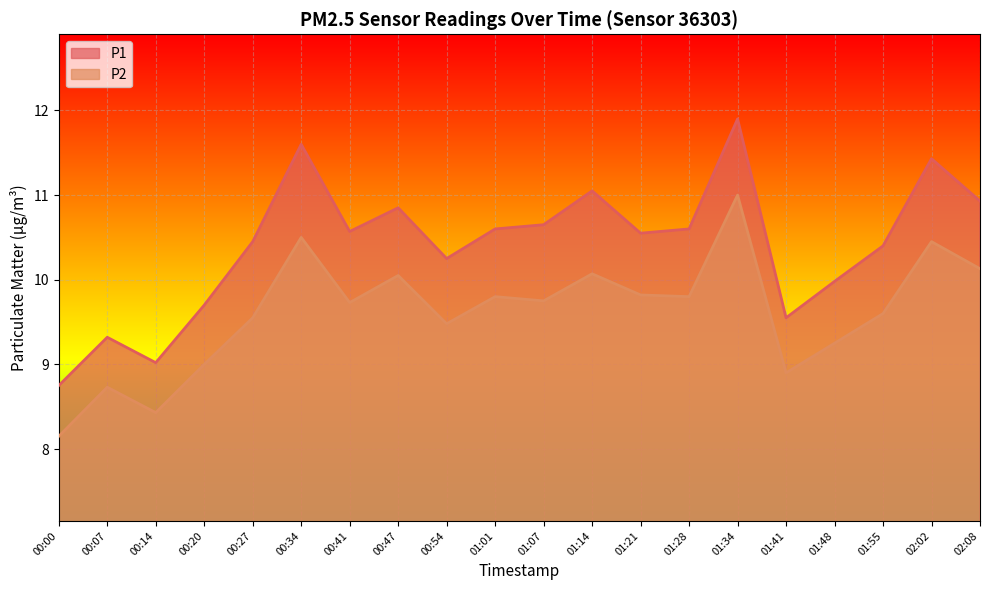

True or false: P1 and P2 intersect in this chart.

False